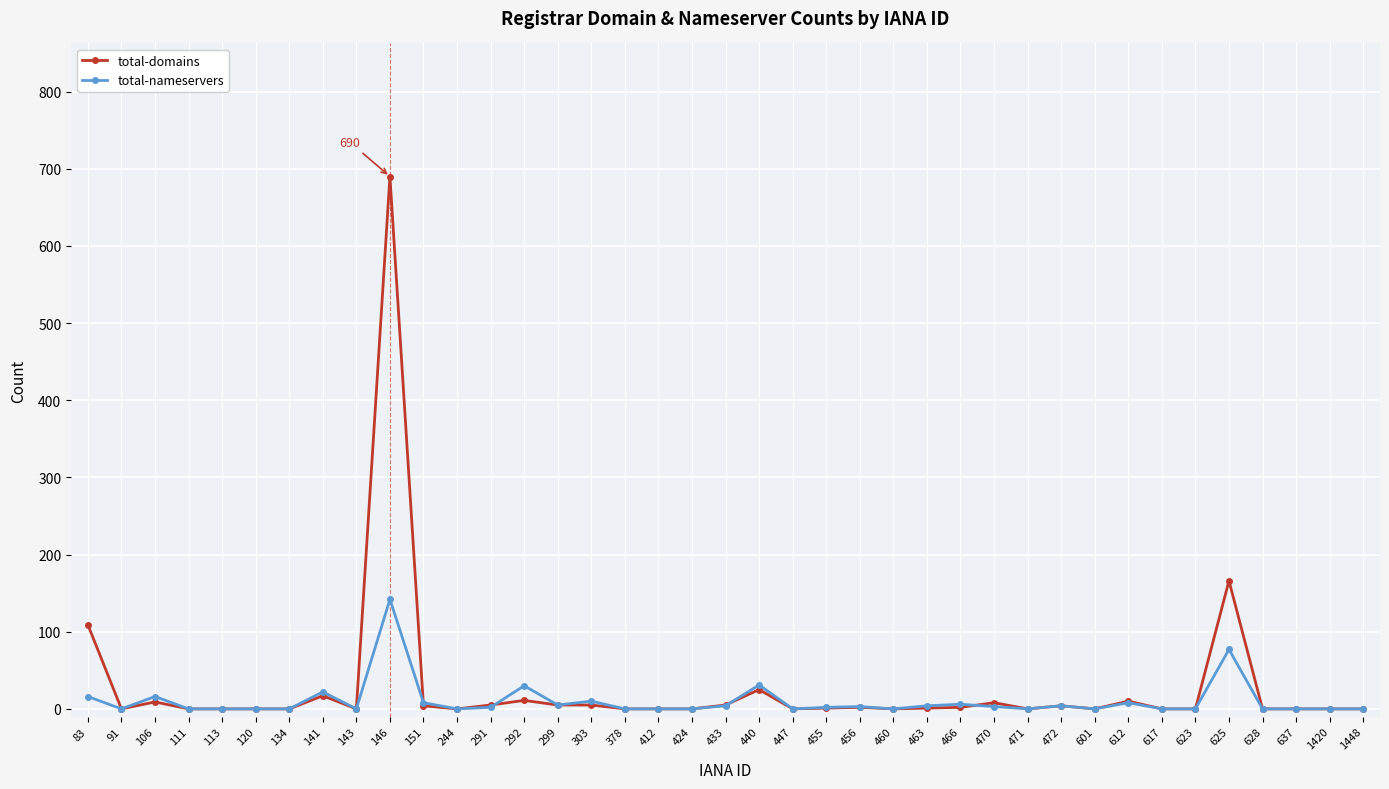

True or false: total-domains and total-nameservers intersect in this chart.

True